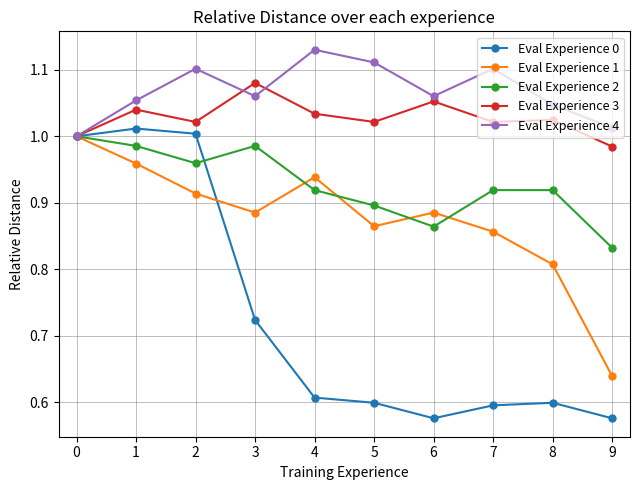

Does the chart have visible grid lines?

Yes